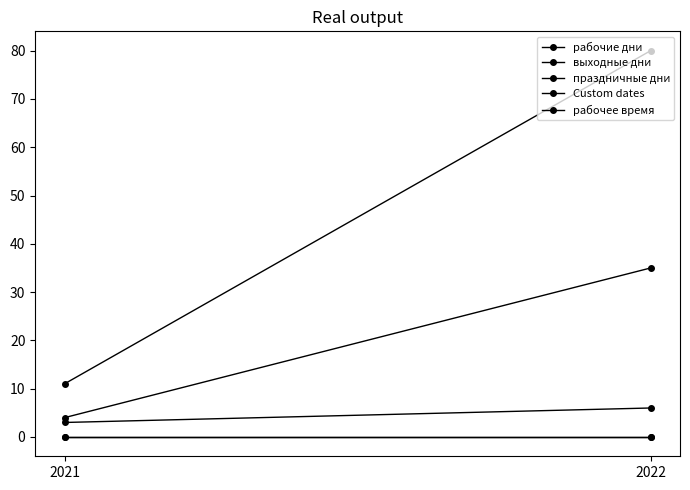

Which series has the largest total across all categories?

рабочие дни